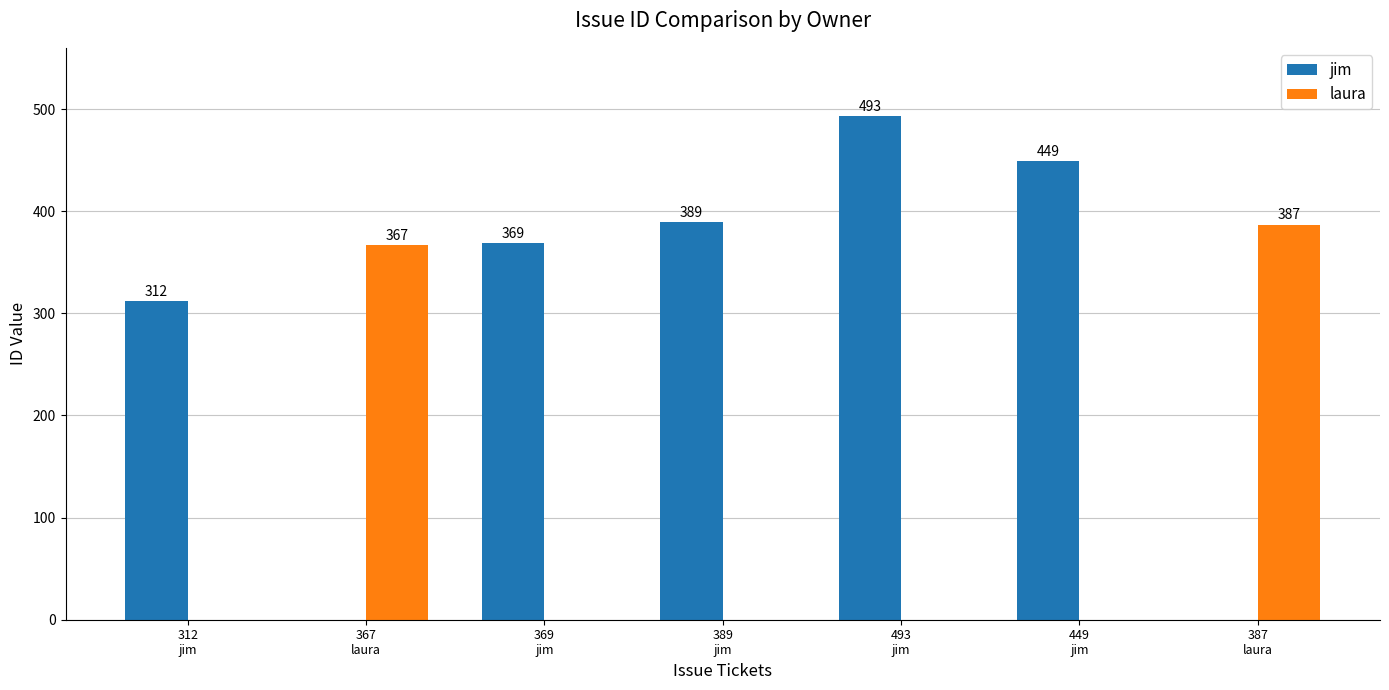

What is the spread (max minus min) of values at 389
jim?

389